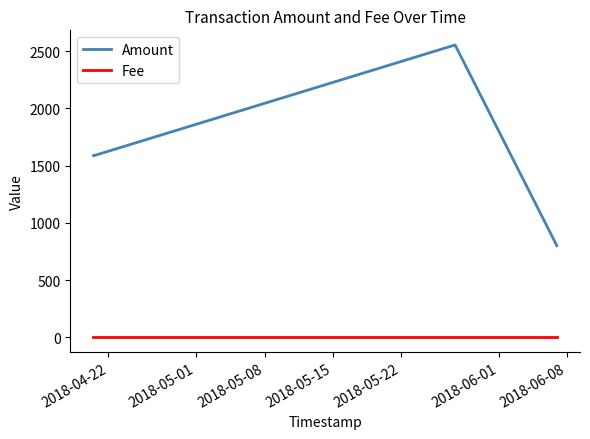

Which series has the largest total across all categories?

Amount